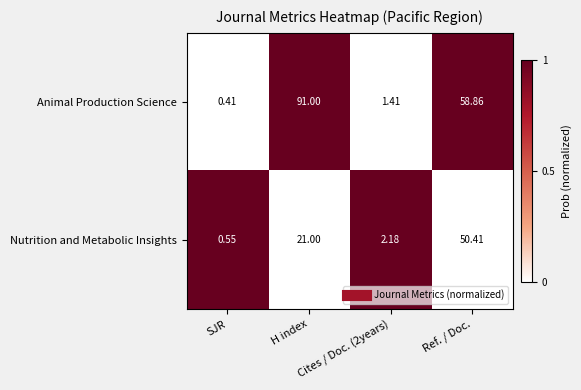

List the series in order of their peak value, highest first.

Animal Production Science, Nutrition and Metabolic Insights